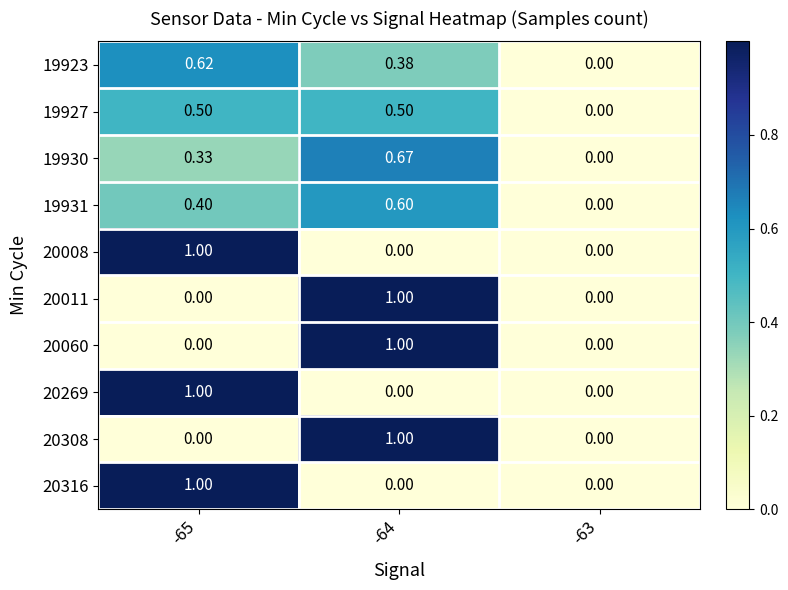

Reading right to left, extract all data points from this chart.

19923: -63=0.0	-64=0.4	-65=0.6
19927: -63=0.0	-64=0.5	-65=0.5
19930: -63=0.0	-64=0.7	-65=0.3
19931: -63=0.0	-64=0.6	-65=0.4
20008: -63=0.0	-64=0.0	-65=1.0
20011: -63=0.0	-64=1.0	-65=0.0
20060: -63=0.0	-64=1.0	-65=0.0
20269: -63=0.0	-64=0.0	-65=1.0
20308: -63=0.0	-64=1.0	-65=0.0
20316: -63=0.0	-64=0.0	-65=1.0